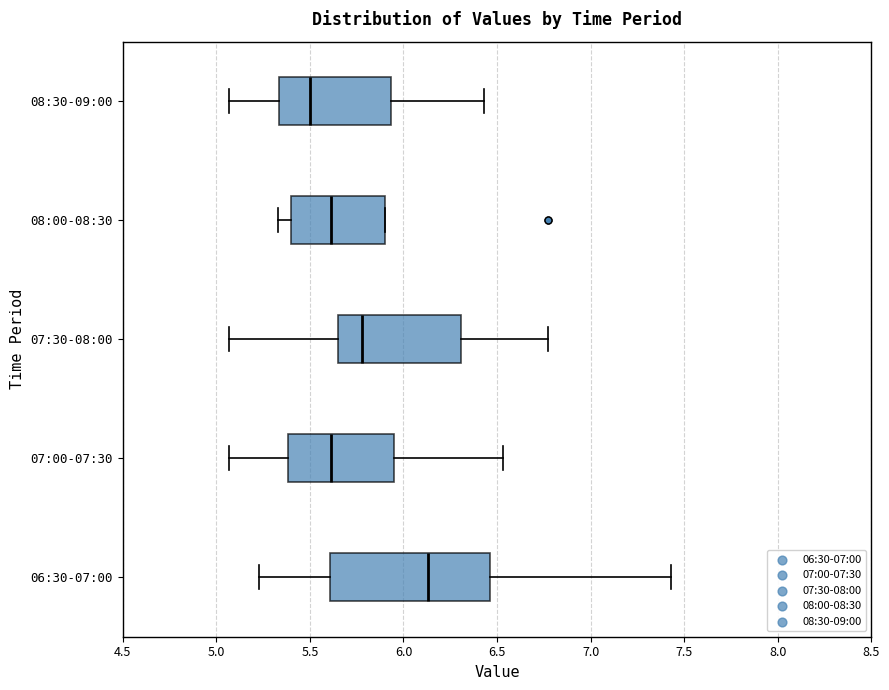

Which box has the furthest to the left median line?

08:30-09:00